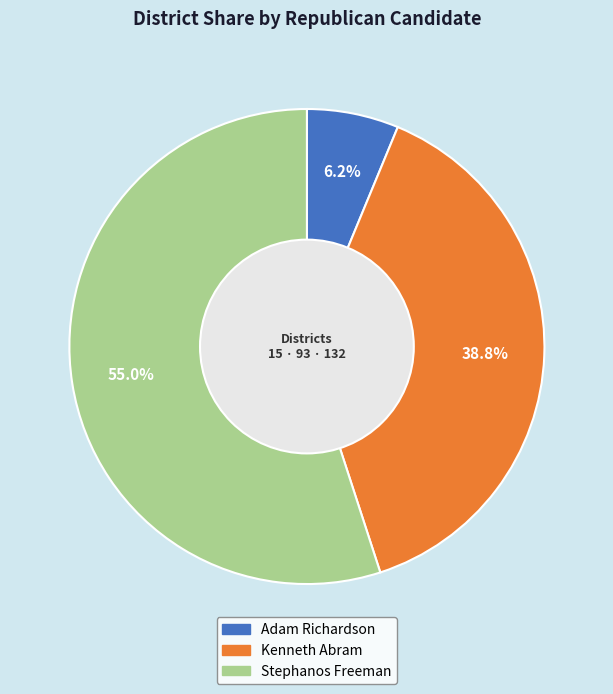

The Stephanos Freeman slice represents 55% of the pie. True or false?

True